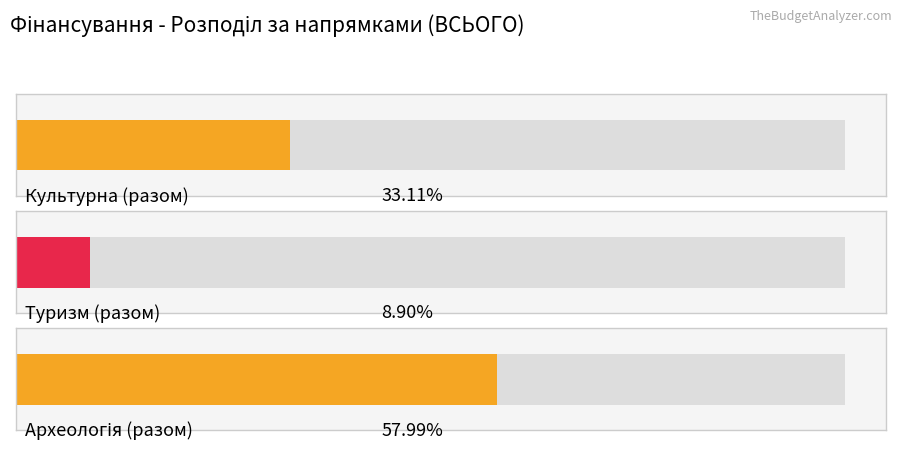

Does the chart contain any negative values?

No